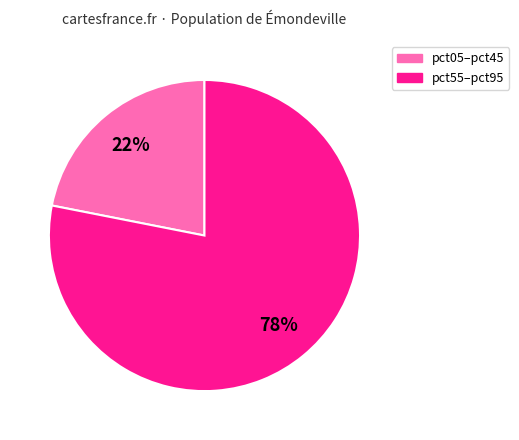

To the nearest percent, what is the average slice percentage?

50%